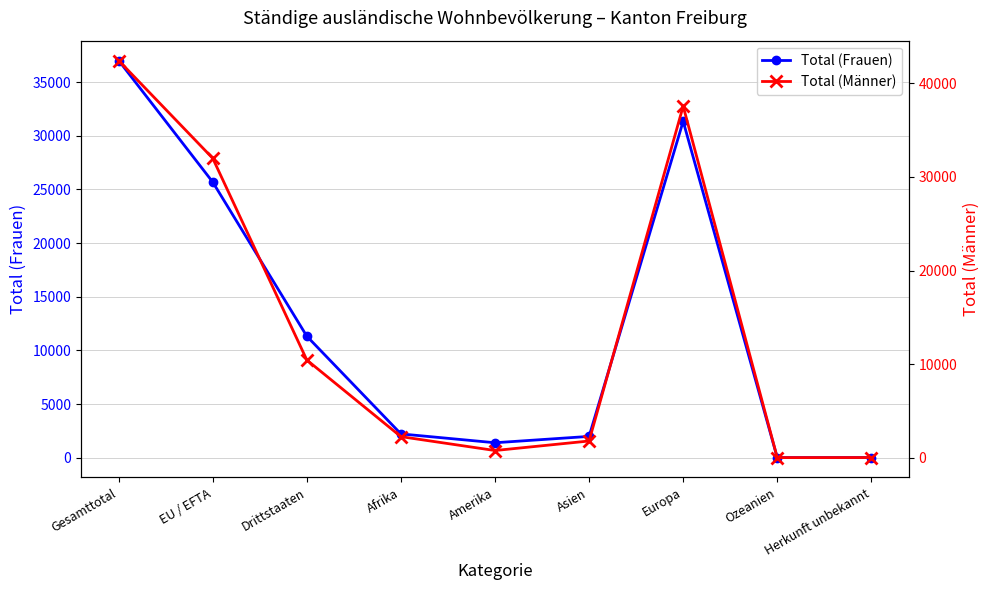

What is the total value across all series at Drittstaaten?

21769